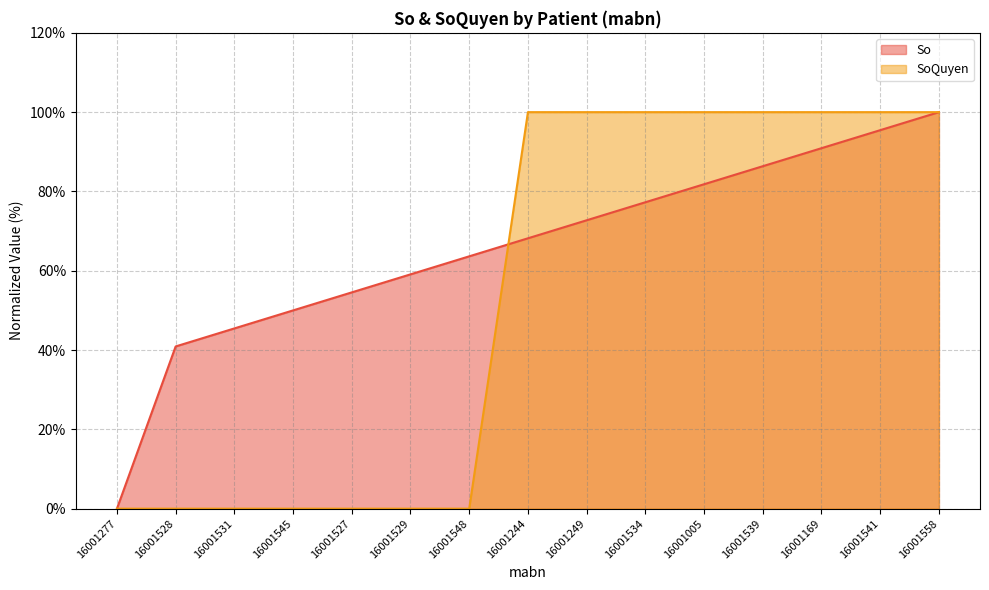

At which label does So first exceed 68?

16001244